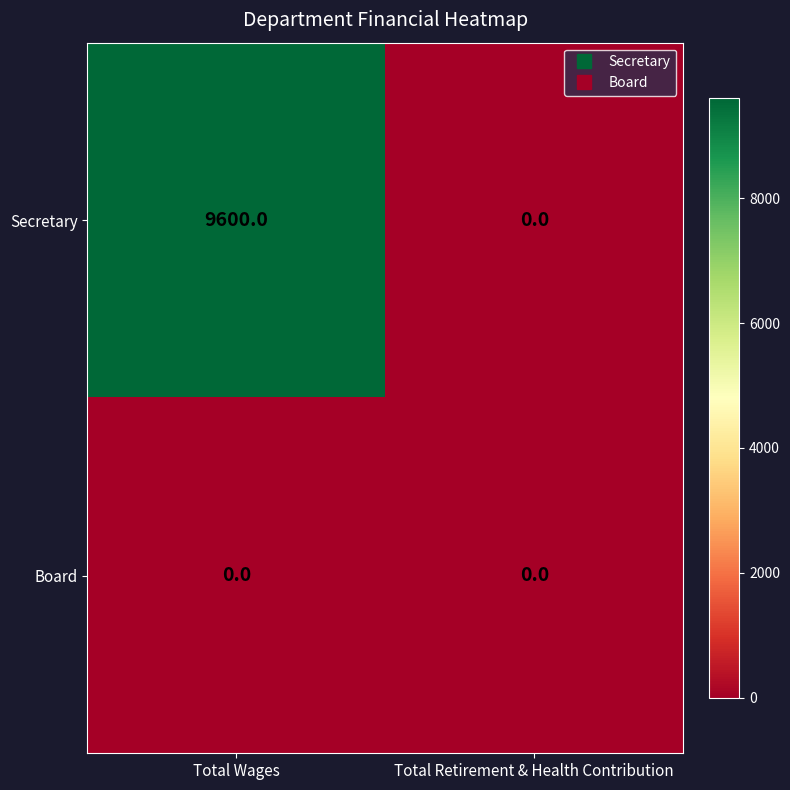

List the series in order of their overall mean, highest first.

Secretary, Board